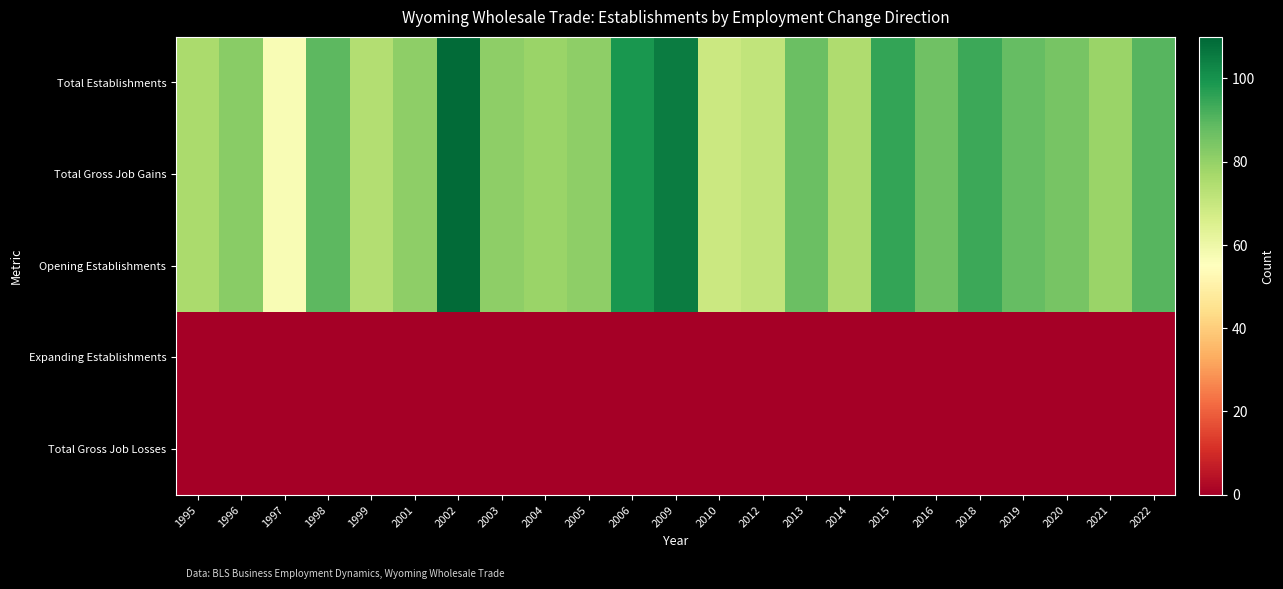

Reading right to left, list all the values displayed in this chart.

Total Establishments: 2022=90	2021=79	2020=85	2019=88	2018=94	2016=86	2015=95	2014=75	2013=87	2012=71	2010=69	2009=105	2006=99	2005=81	2004=79	2003=81	2002=109	2001=81	1999=74	1998=89	1997=57	1996=82	1995=76
Total Gross Job Gains: 2022=90	2021=79	2020=85	2019=88	2018=94	2016=86	2015=95	2014=75	2013=87	2012=71	2010=69	2009=105	2006=99	2005=81	2004=79	2003=81	2002=109	2001=81	1999=74	1998=89	1997=57	1996=82	1995=76
Opening Establishments: 2022=90	2021=79	2020=85	2019=88	2018=94	2016=86	2015=95	2014=75	2013=87	2012=71	2010=69	2009=105	2006=99	2005=81	2004=79	2003=81	2002=109	2001=81	1999=74	1998=89	1997=57	1996=82	1995=76
Expanding Establishments: 2022=0	2021=0	2020=0	2019=0	2018=0	2016=0	2015=0	2014=0	2013=0	2012=0	2010=0	2009=0	2006=0	2005=0	2004=0	2003=0	2002=0	2001=0	1999=0	1998=0	1997=0	1996=0	1995=0
Total Gross Job Losses: 2022=0	2021=0	2020=0	2019=0	2018=0	2016=0	2015=0	2014=0	2013=0	2012=0	2010=0	2009=0	2006=0	2005=0	2004=0	2003=0	2002=0	2001=0	1999=0	1998=0	1997=0	1996=0	1995=0